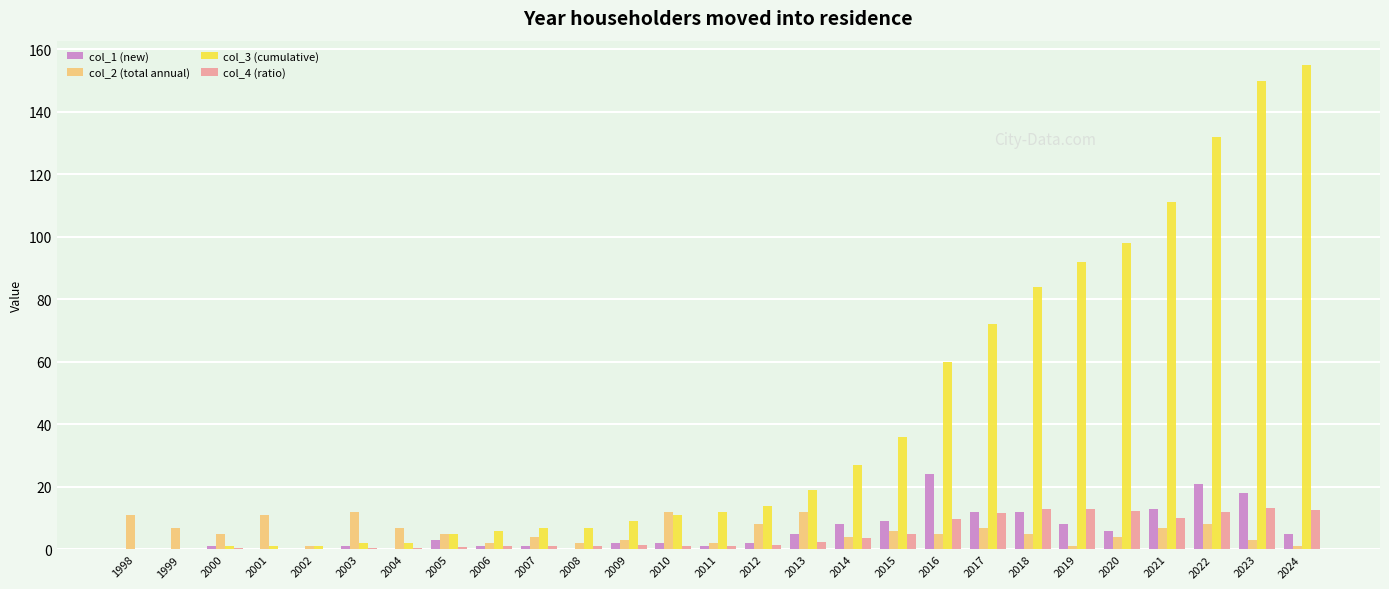

Is it true that col_3 (cumulative) equals 155.0 at 2024?

True